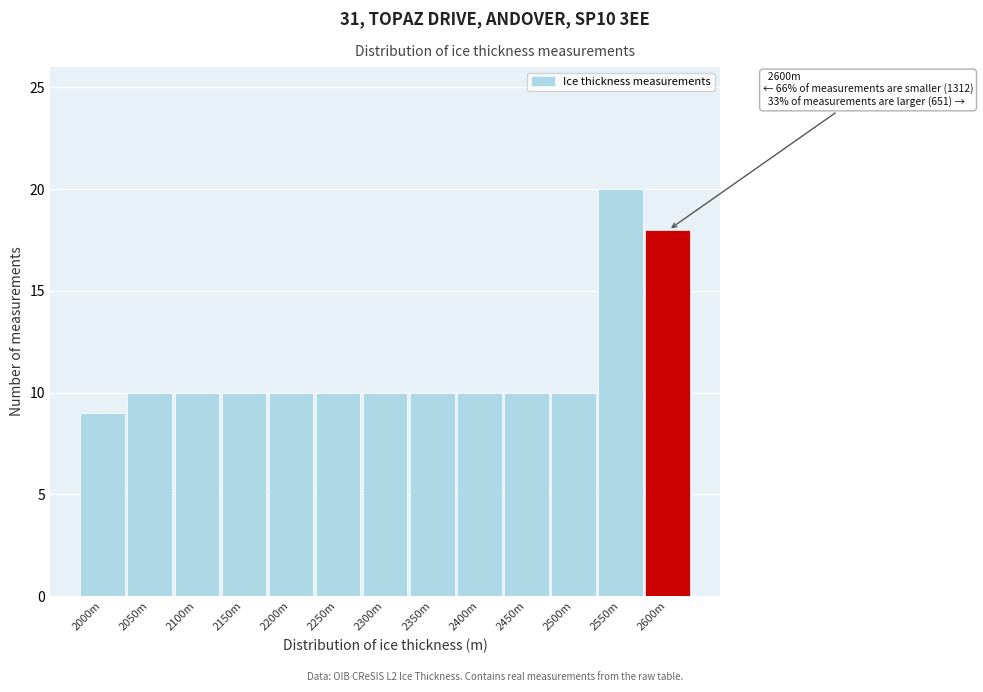

Reading left to right, list all the values displayed in this chart.

2000m=9	2050m=10	2100m=10	2150m=10	2200m=10	2250m=10	2300m=10	2350m=10	2400m=10	2450m=10	2500m=10	2550m=20	2600m=18